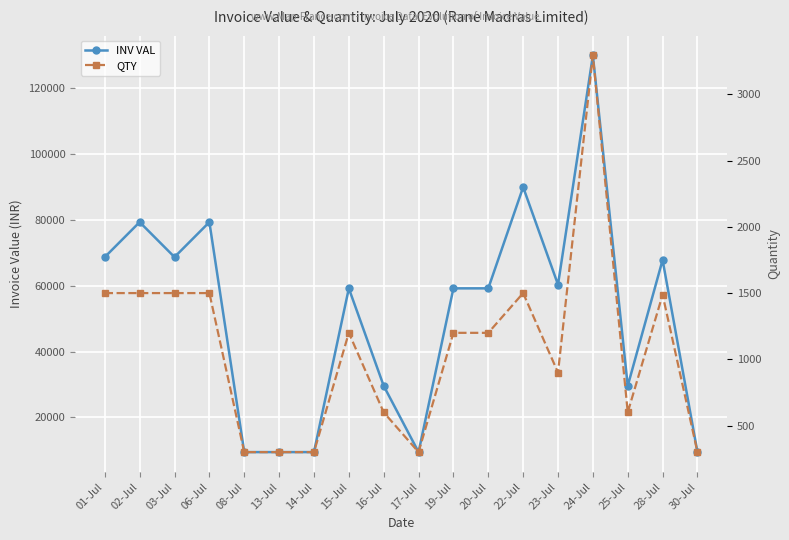

What is the difference between the second highest and minimum values in the QTY series?

1200.0